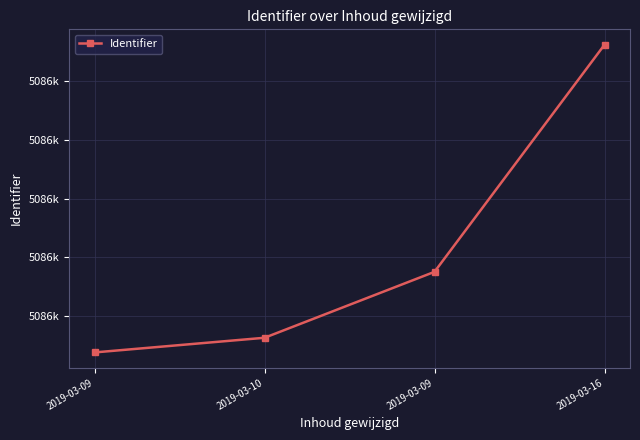

Reading right to left, list all the values displayed in this chart.

5086733	5086702	5086693	5086691